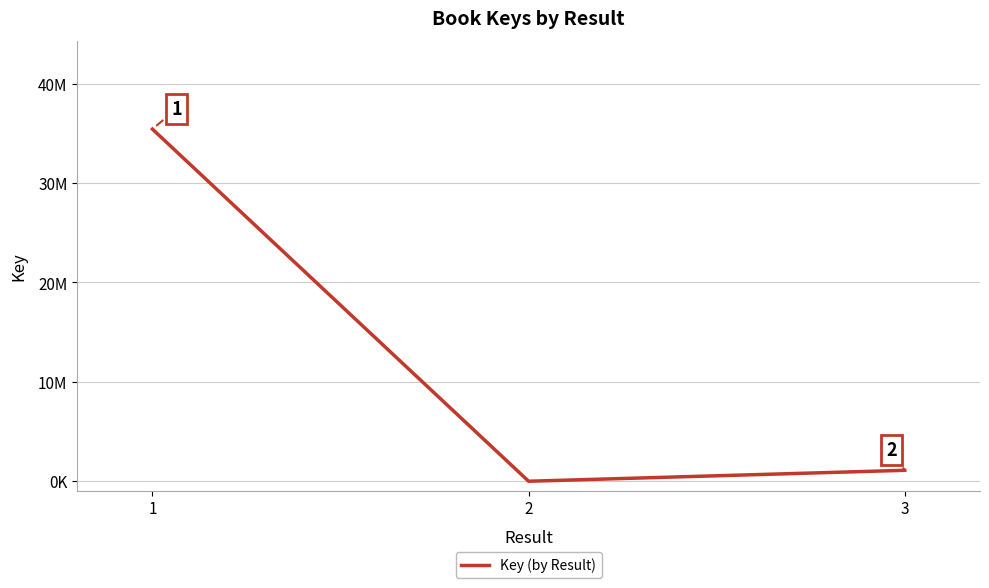

True or false: the data shows 20505259 at 1.

False